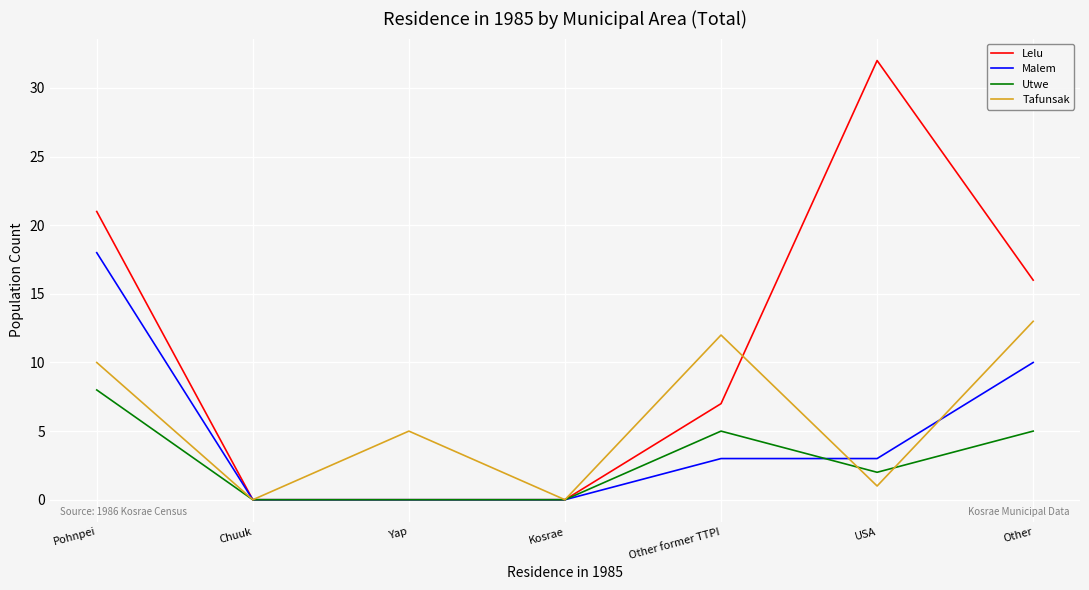

Count the Malem values in the range 0 to 10.

6